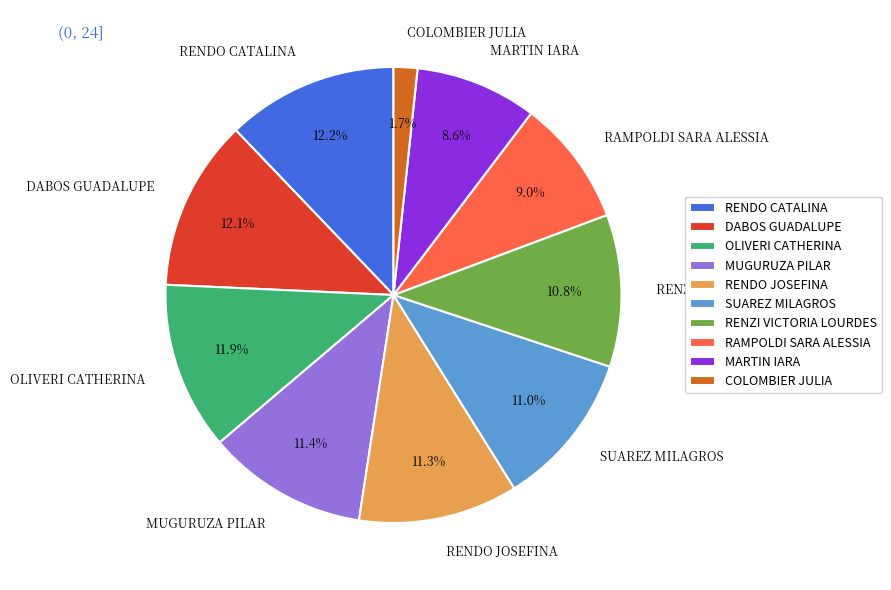

Which category has the smallest portion of the pie?

COLOMBIER JULIA